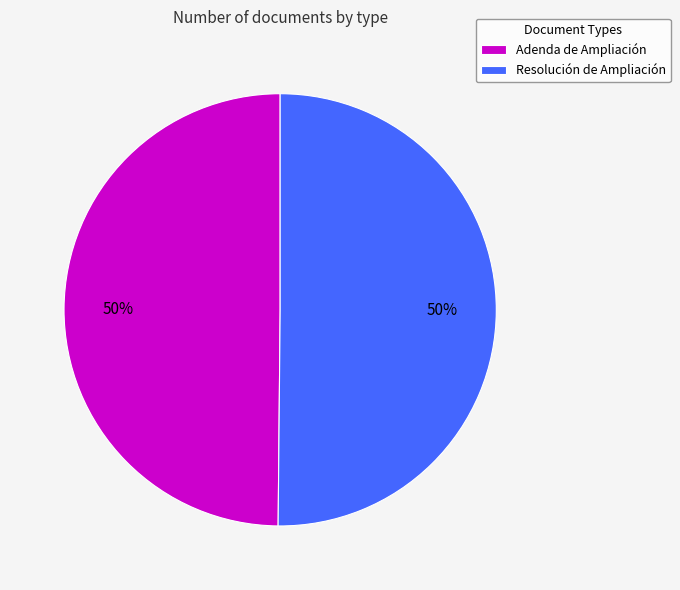

To the nearest percent, what portion does Resolución de Ampliación represent?

50%